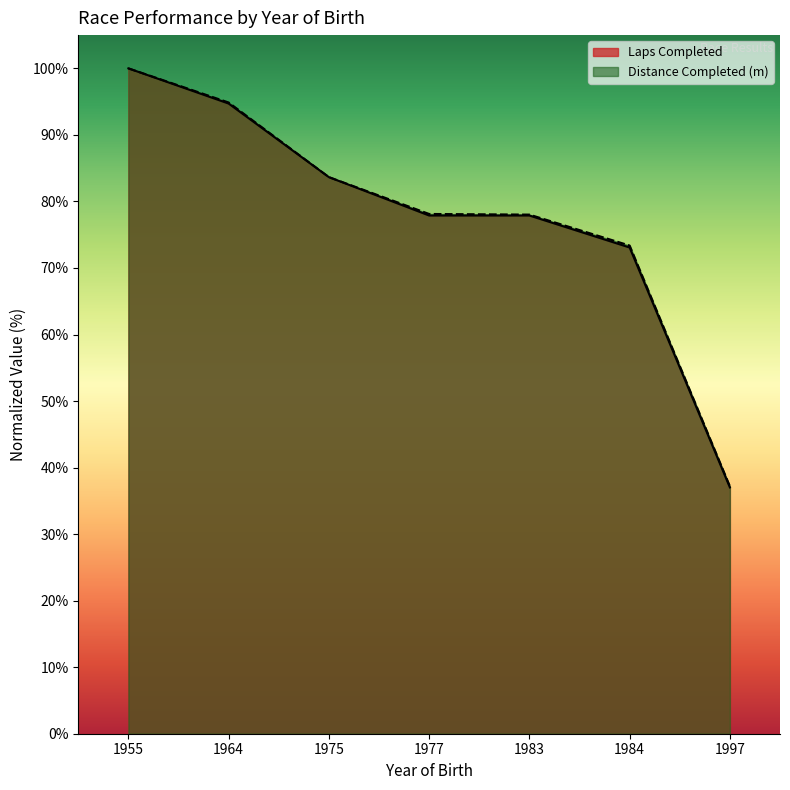

Between 1975 and 1984, which is larger?

1975